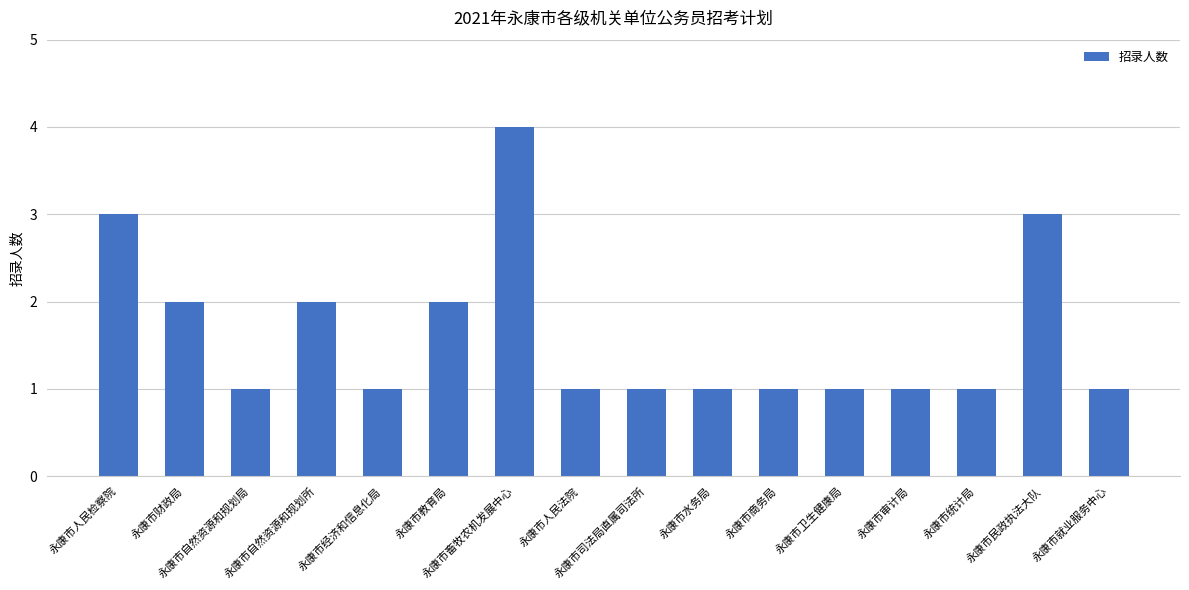

What is the label of the 8th bar from the right?

永康市司法局直属司法所